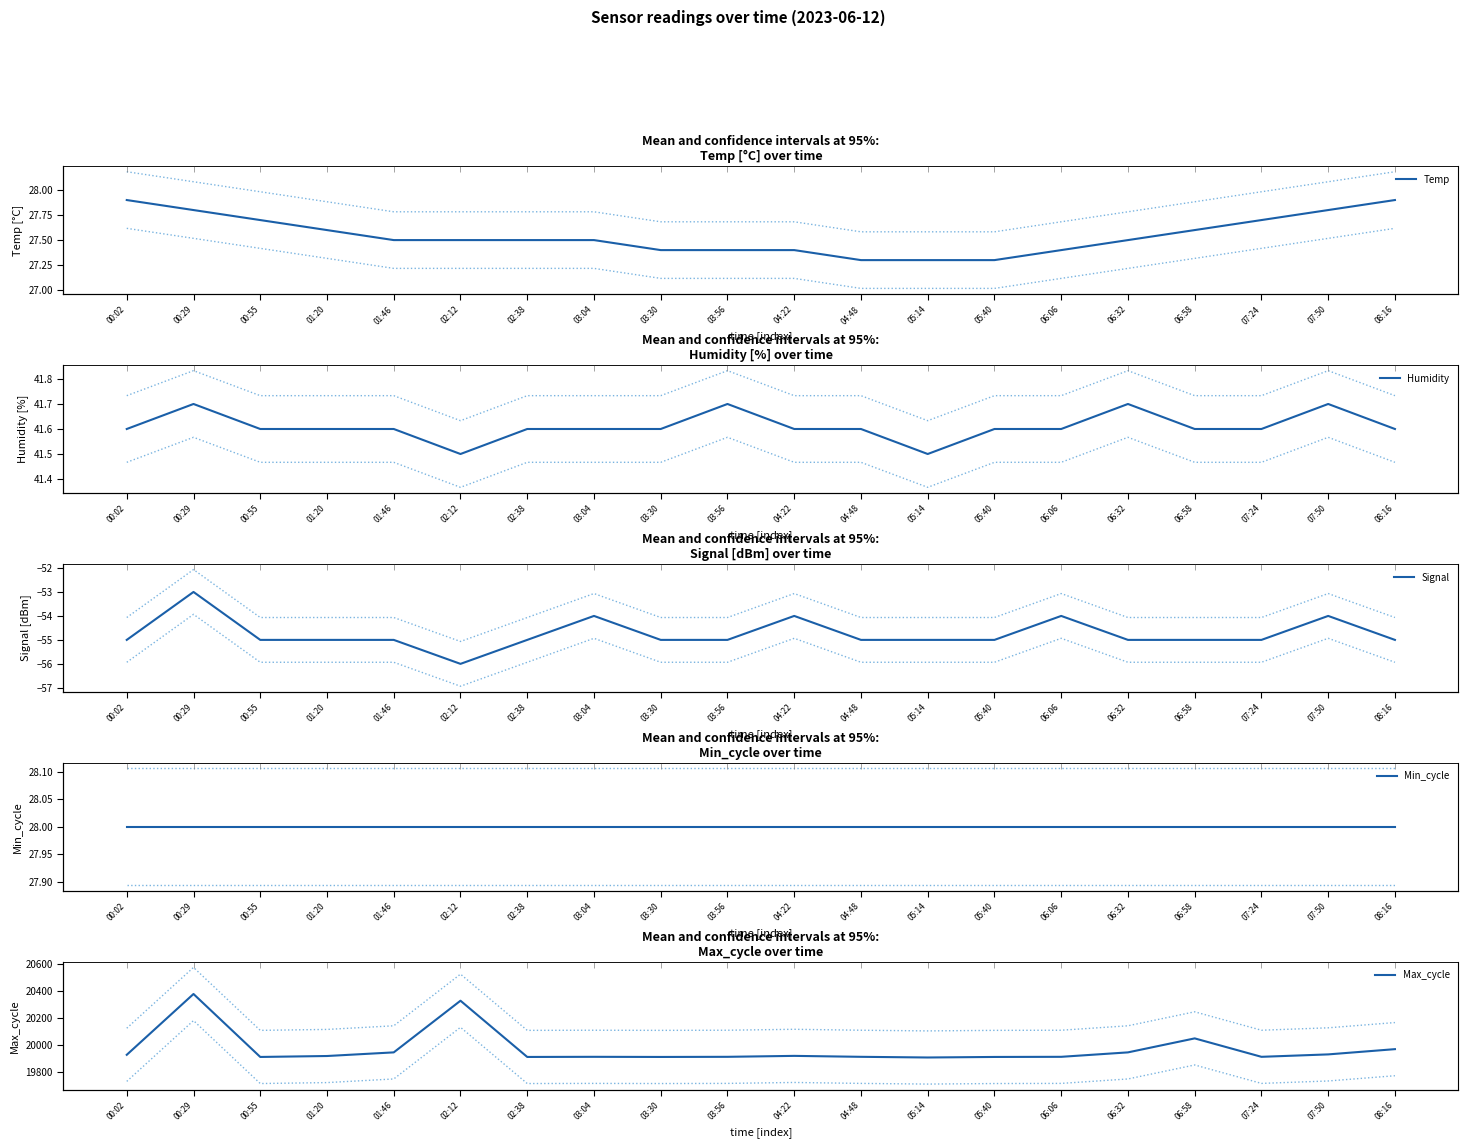

True or false: Temp and Signal intersect in this chart.

False